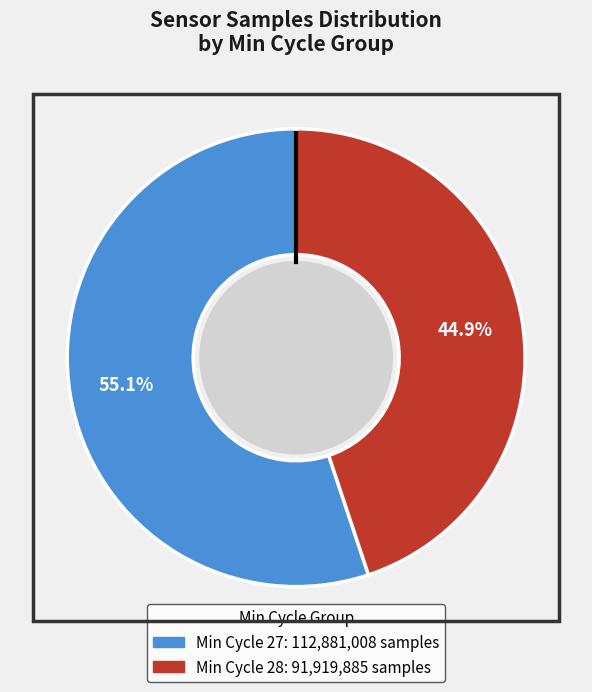

Count the number of slices in the pie.

2